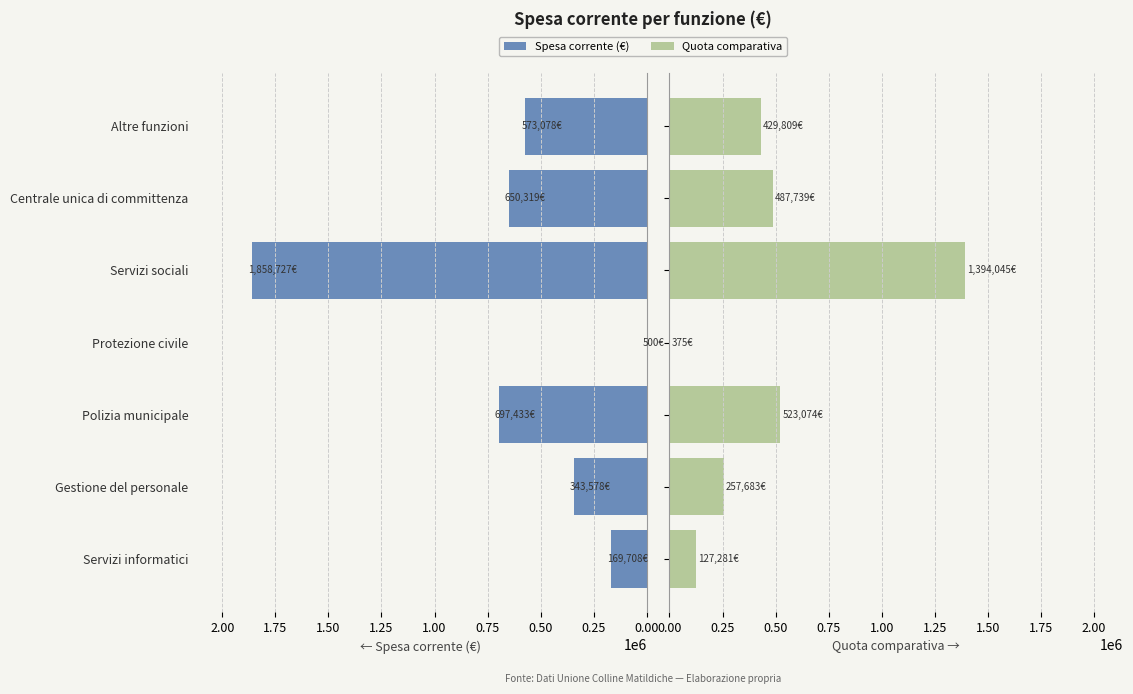

What is the total value across all series at Polizia municipale?

1220507.1